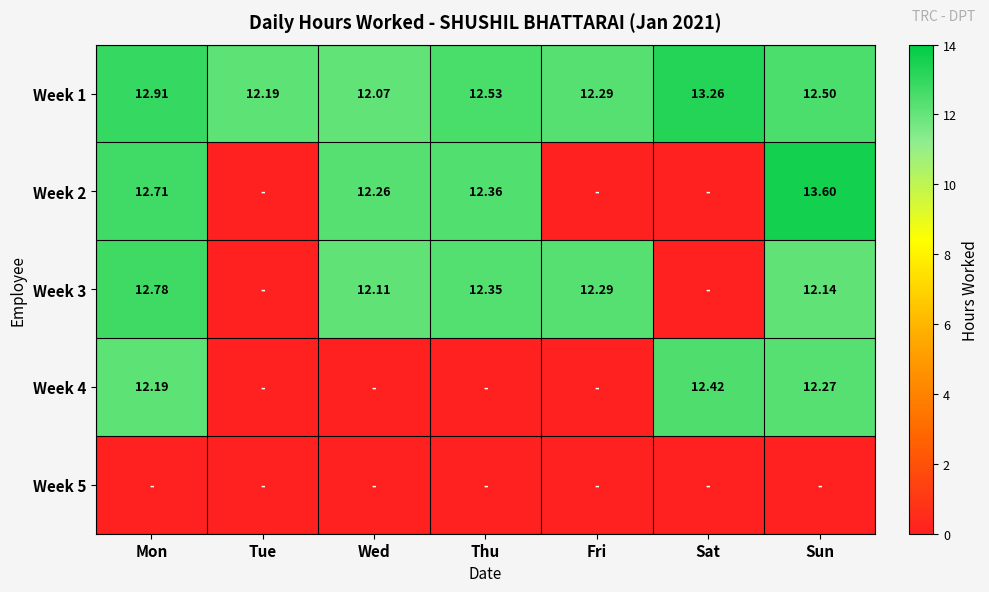

Which series has the largest range (max minus min)?

Week 2